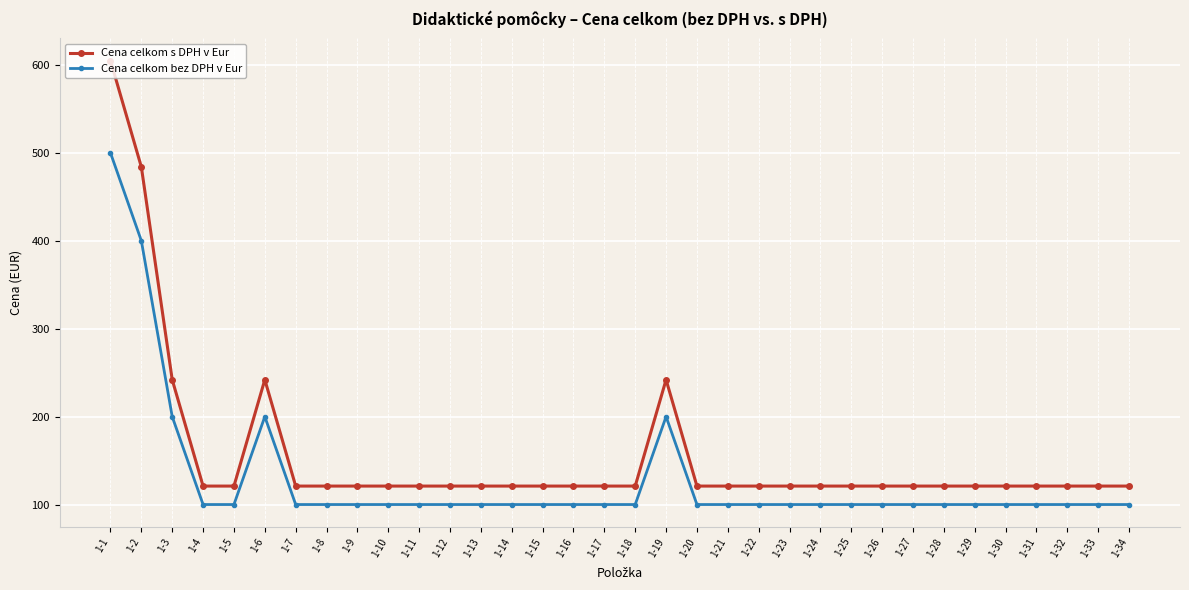

In Cena celkom bez DPH v Eur, how many points are higher than both neighbors (excluding endpoints)?

2